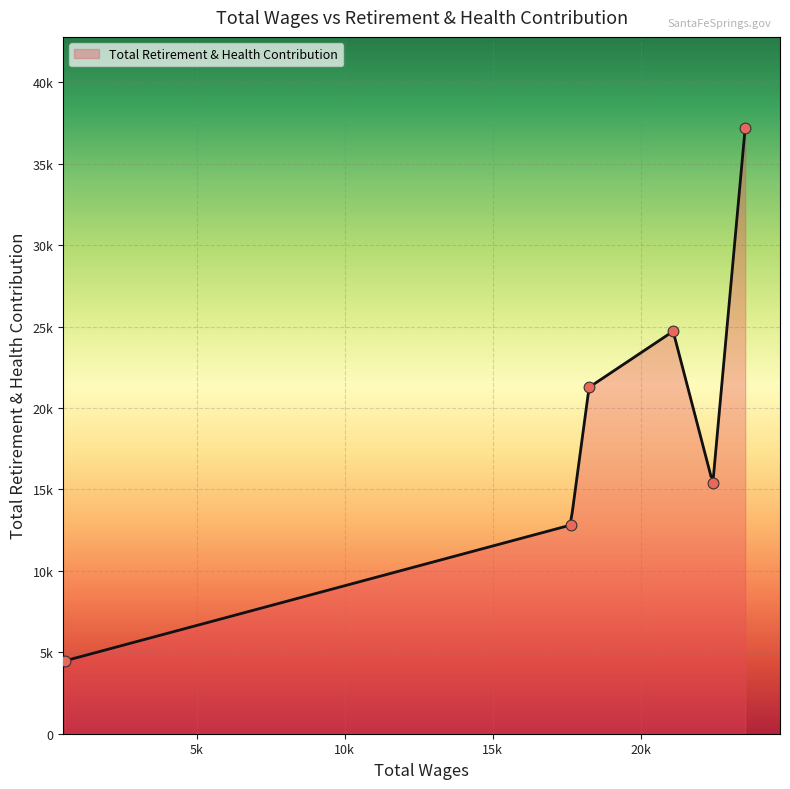

What is the change in value from 22428.0 to 543.0?

-10903